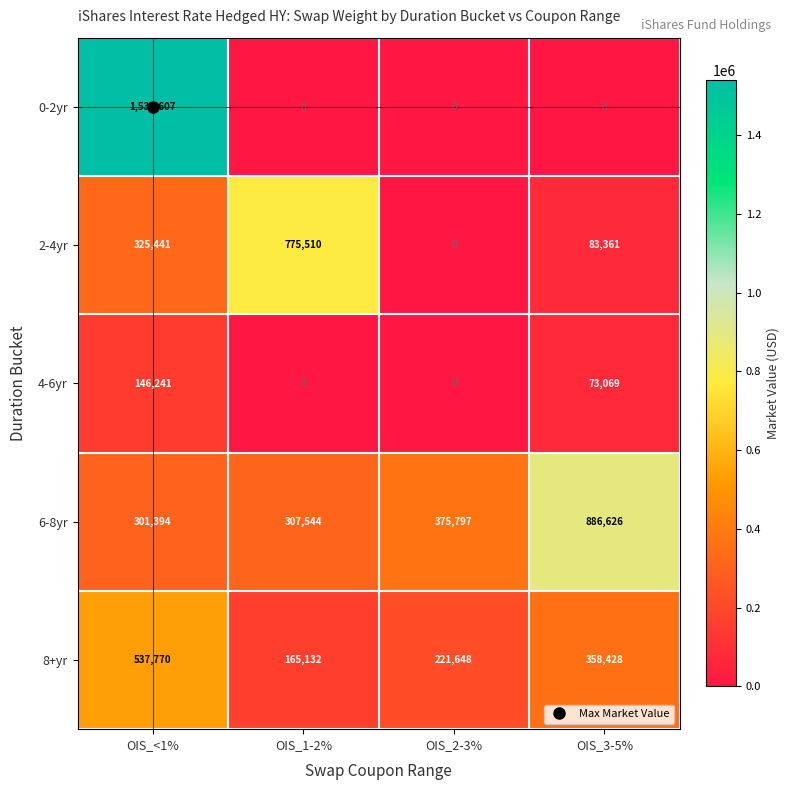

What is the difference between the highest and lowest values at OIS_1-2%?

775510